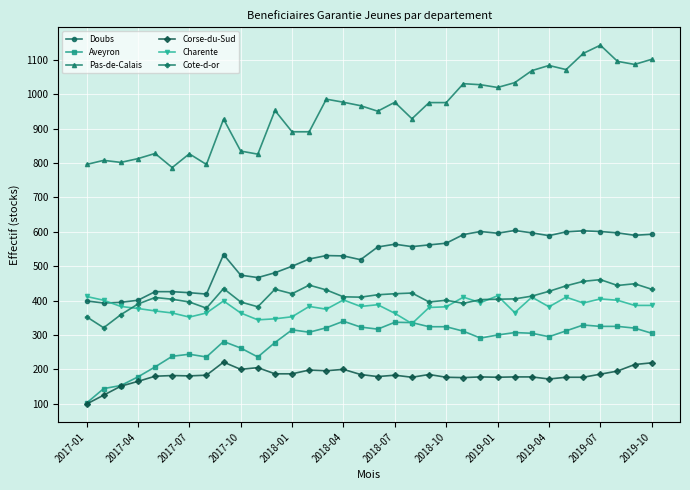

At how many categories does at least one series exceed 205?

34